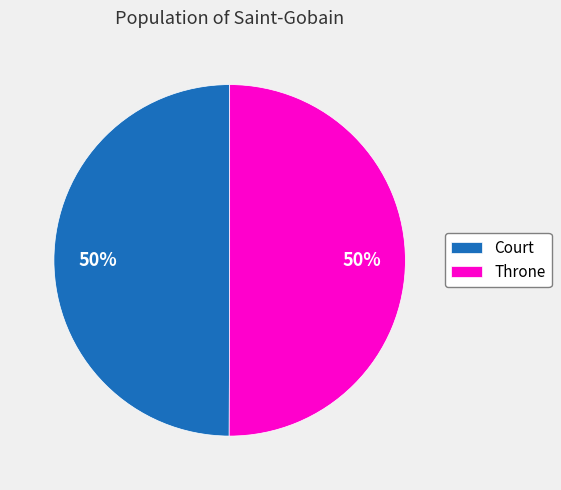

What is the ratio of the value at Throne to the value at Court?

1.0